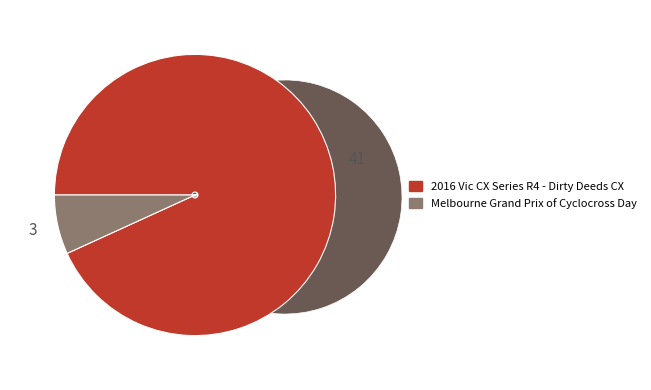

How many slices are in this pie chart?

2